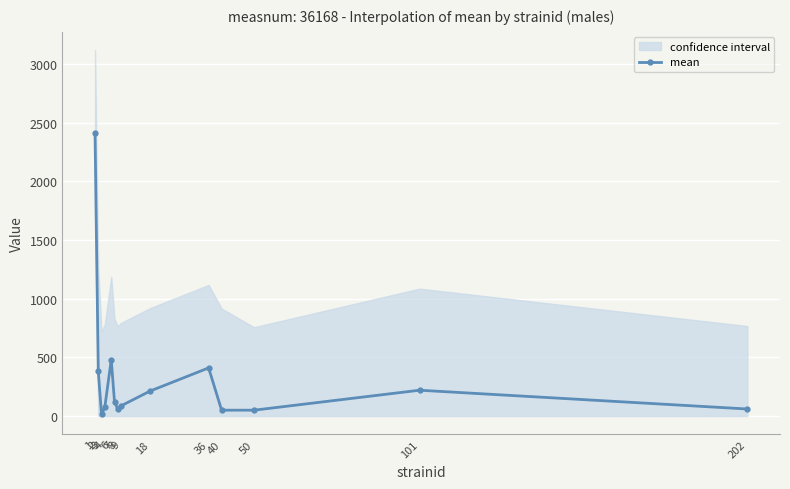

Which category has the highest value across all series?

1